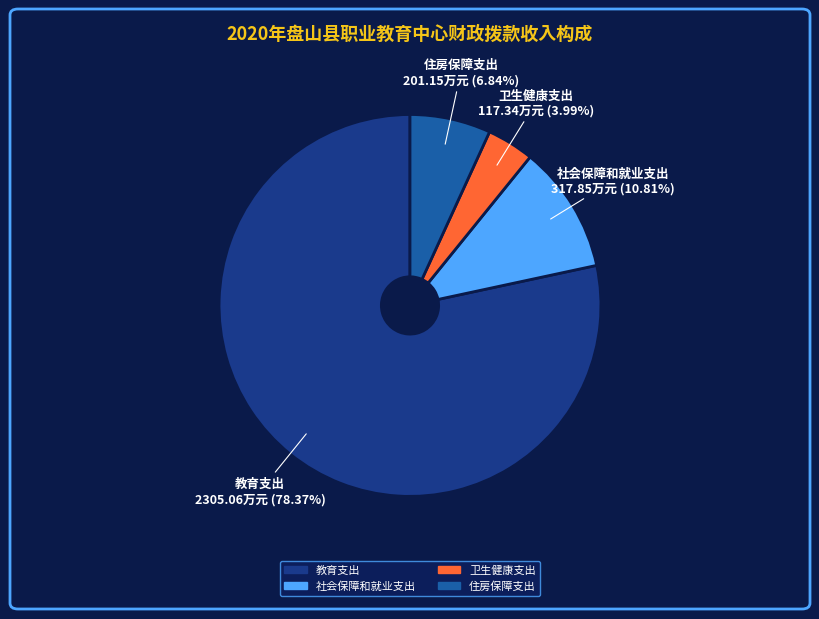

Which has a higher value, 教育支出 or 社会保障和就业支出?

教育支出